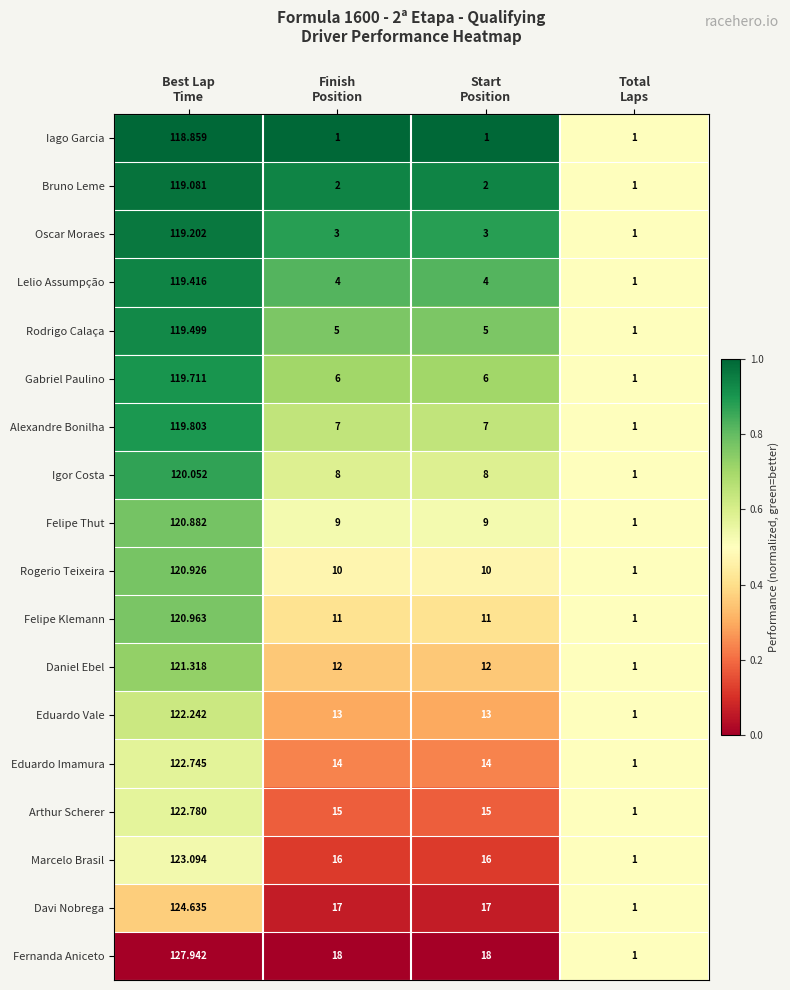

Which series has the largest total across all categories?

Fernanda Aniceto